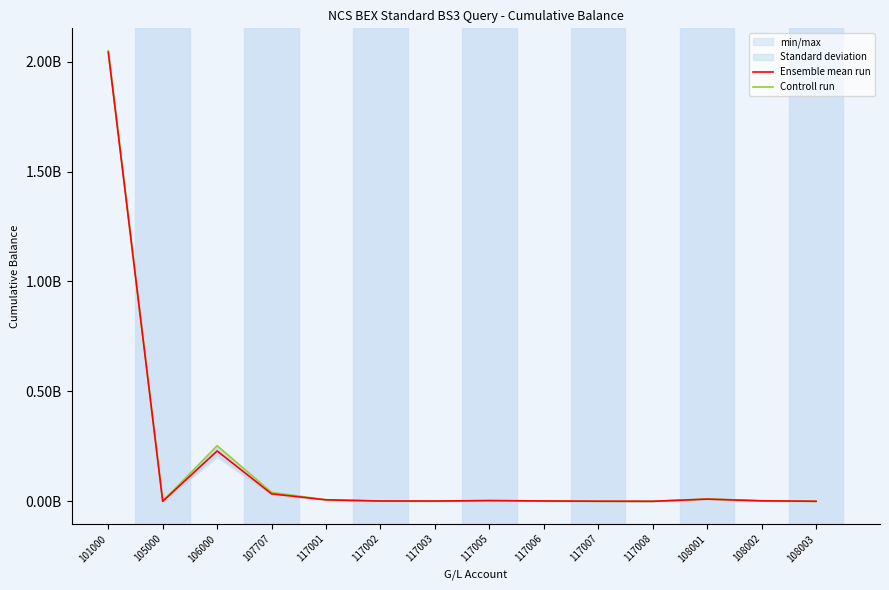

In Ensemble mean run, how many points are lower than both neighbors (excluding endpoints)?

3